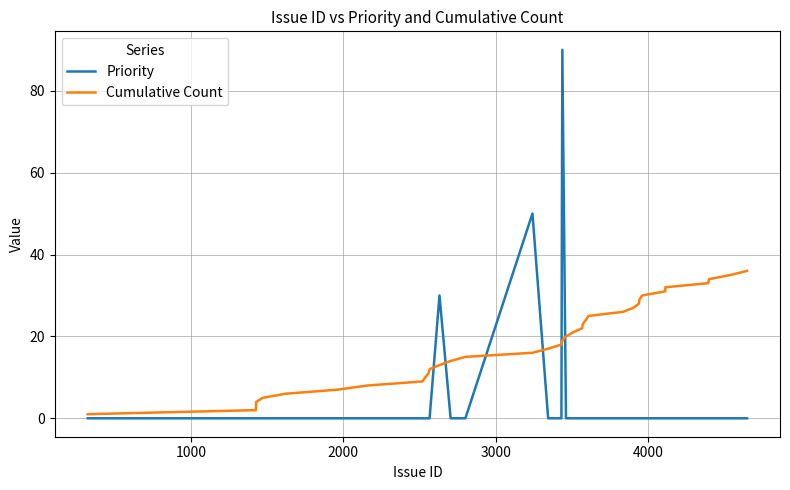

How many times do Cumulative Count and Priority cross each other?

6